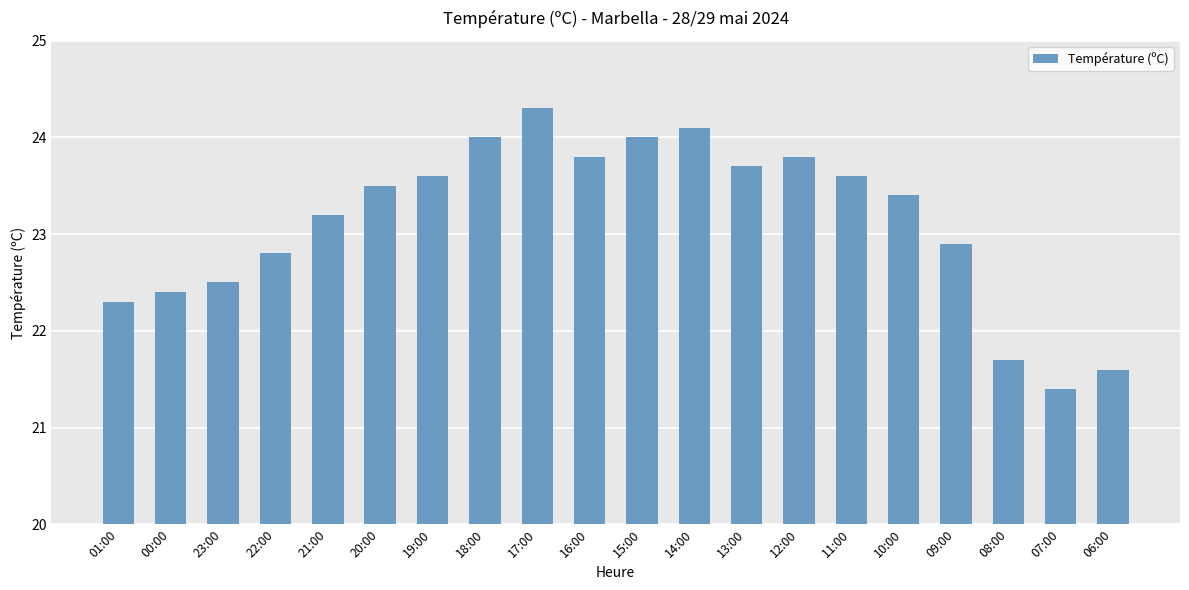

Between 23:00 and 07:00, which is larger?

23:00